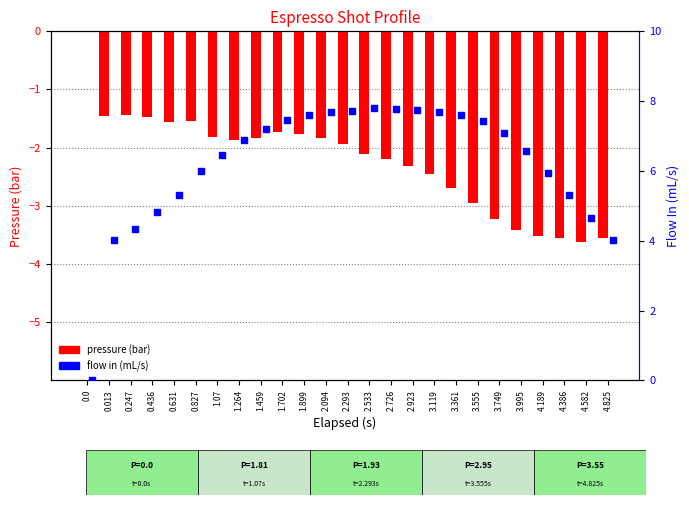

At which category is the sum across all series the highest?

2.094